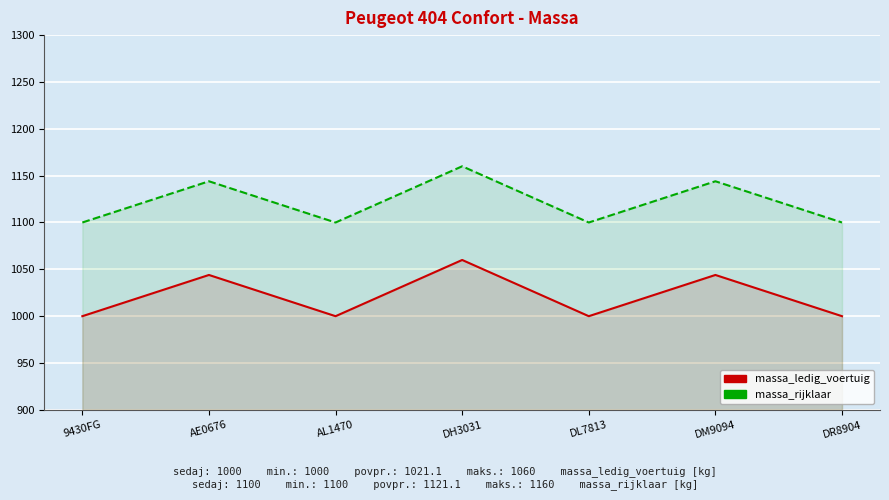

What is the greatest value displayed?

1160